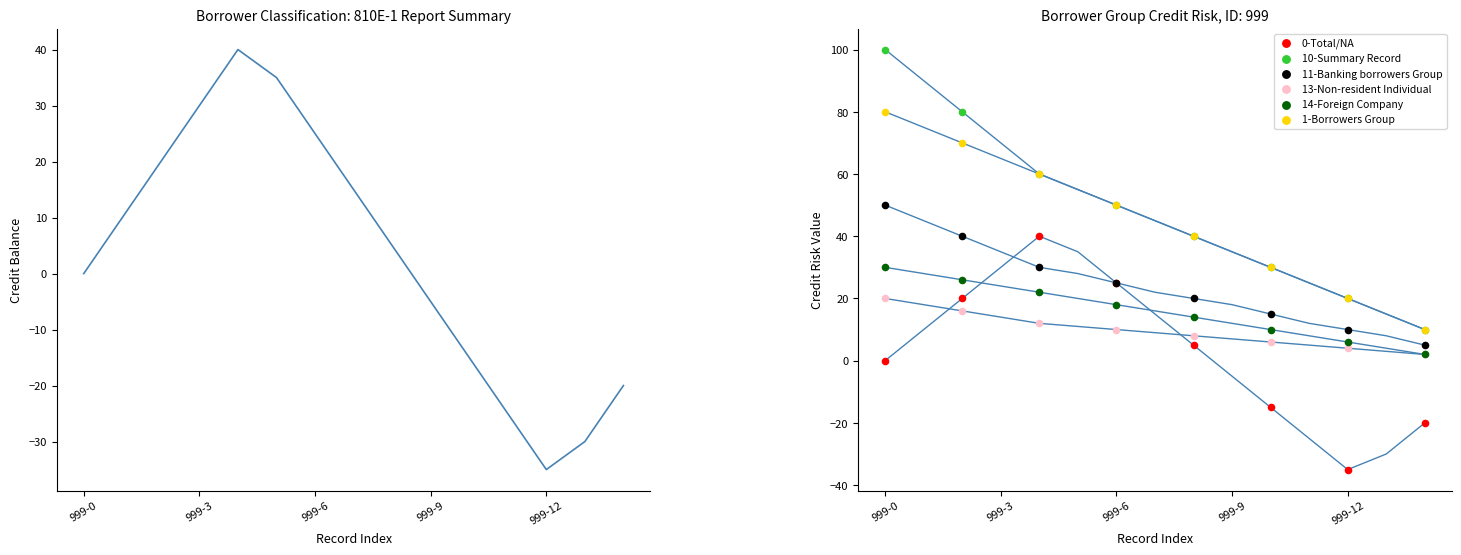

Which series has the largest total across all categories?

10-Summary Record